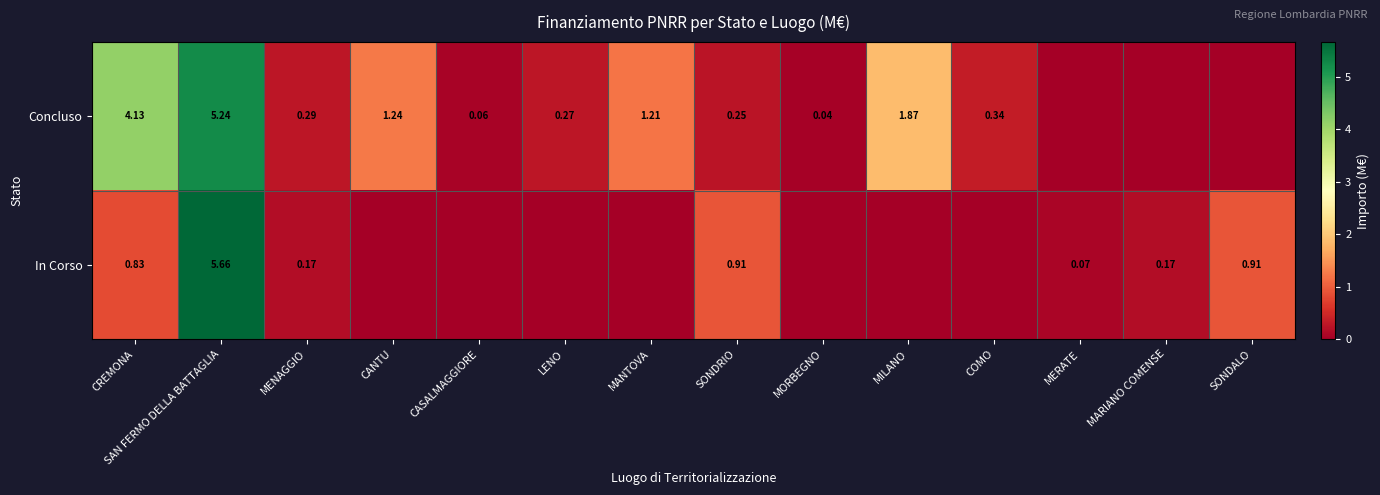

List the series in order of their overall mean, highest first.

Concluso, In Corso